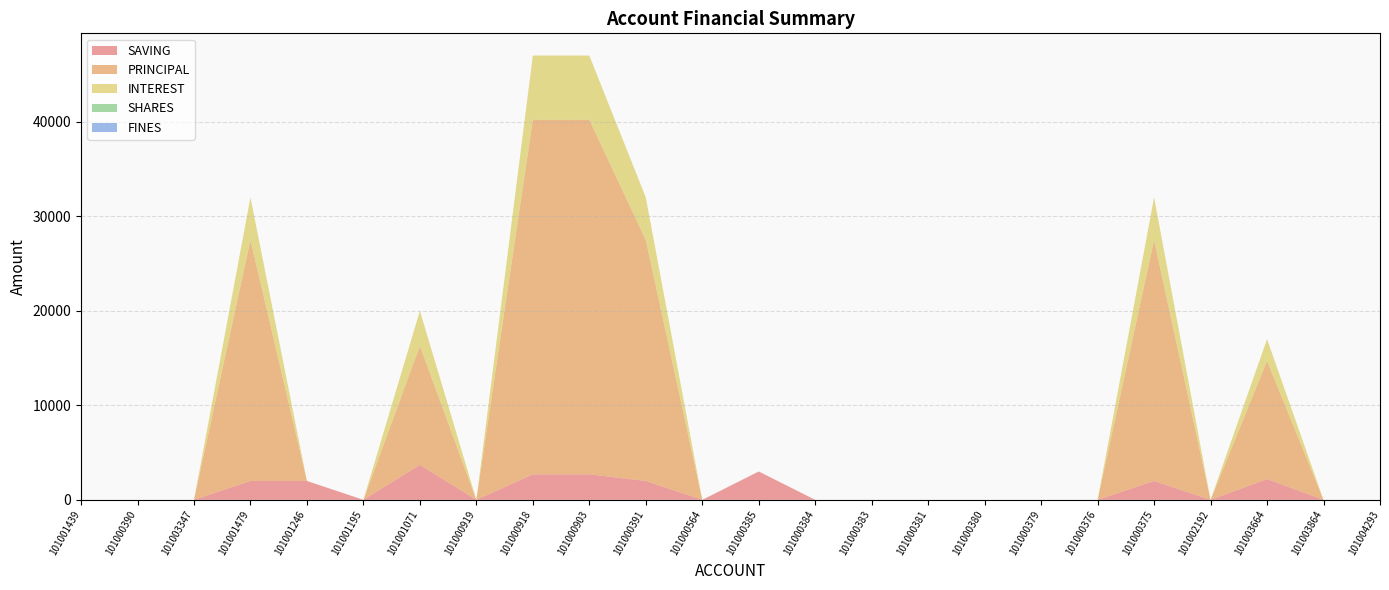

Reading left to right, list all the values displayed in this chart.

SAVING: 101001439=0	101000390=0	101003347=0	101001479=2000	101001246=2000	101001195=0	101001071=3700	101000919=0	101000918=2700	101000903=2700	101000391=2000	101000564=0	101000385=3000	101000384=0	101000383=0	101000381=0	101000380=0	101000379=0	101000376=0	101000375=2000	101002192=0	101003664=2200	101003864=0	101004293=0
PRINCIPAL: 101001439=0	101000390=0	101003347=0	101001479=25500	101001246=0	101001195=0	101001071=12600	101000919=0	101000918=37500	101000903=37500	101000391=25500	101000564=0	101000385=0	101000384=0	101000383=0	101000381=0	101000380=0	101000379=0	101000376=0	101000375=25500	101002192=0	101003664=12500	101003864=0	101004293=0
INTEREST: 101001439=0	101000390=0	101003347=0	101001479=4500	101001246=0	101001195=0	101001071=3700	101000919=0	101000918=6800	101000903=6800	101000391=4500	101000564=0	101000385=0	101000384=0	101000383=0	101000381=0	101000380=0	101000379=0	101000376=0	101000375=4500	101002192=0	101003664=2300	101003864=0	101004293=0
SHARES: 101001439=0	101000390=0	101003347=0	101001479=0	101001246=0	101001195=0	101001071=0	101000919=0	101000918=0	101000903=0	101000391=0	101000564=0	101000385=0	101000384=0	101000383=0	101000381=0	101000380=0	101000379=0	101000376=0	101000375=0	101002192=0	101003664=0	101003864=0	101004293=0
FINES: 101001439=0	101000390=0	101003347=0	101001479=0	101001246=0	101001195=0	101001071=0	101000919=0	101000918=0	101000903=0	101000391=0	101000564=0	101000385=0	101000384=0	101000383=0	101000381=0	101000380=0	101000379=0	101000376=0	101000375=0	101002192=0	101003664=0	101003864=0	101004293=0